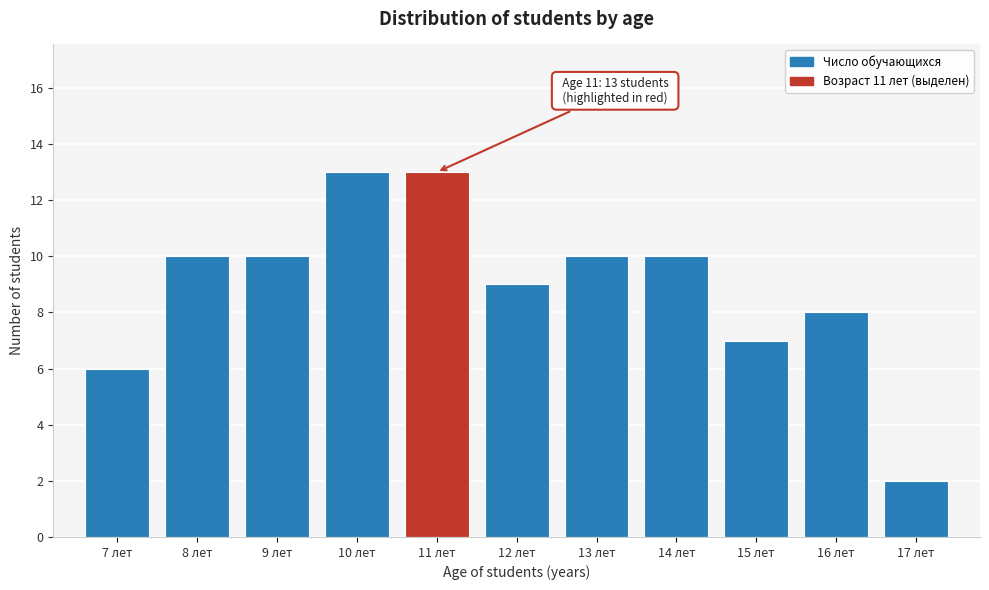

Reading left to right, list all the values displayed in this chart.

6	10	10	13	13	9	10	10	7	8	2